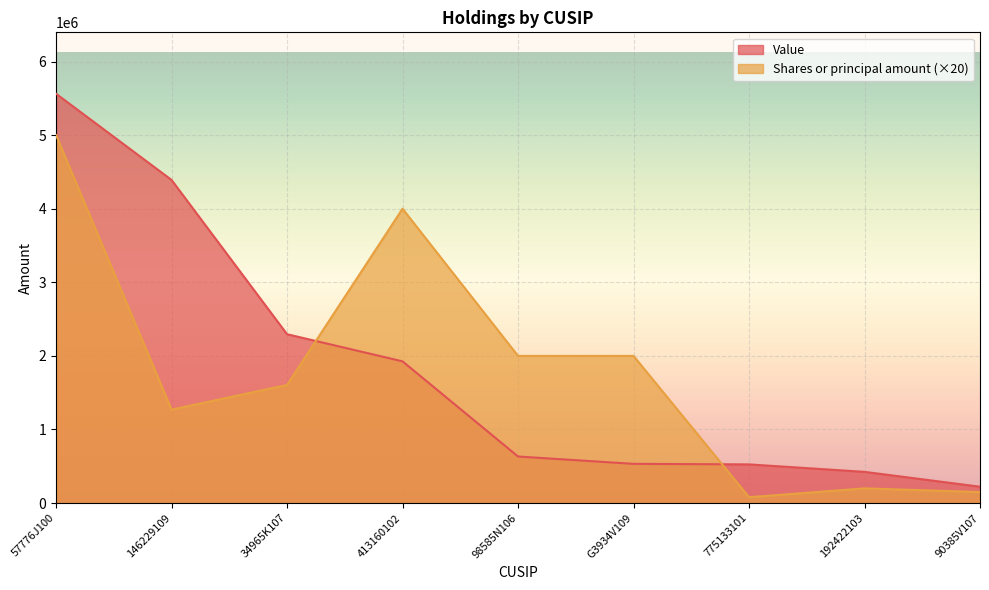

What is the total value across all series at G3934V109?

2533000